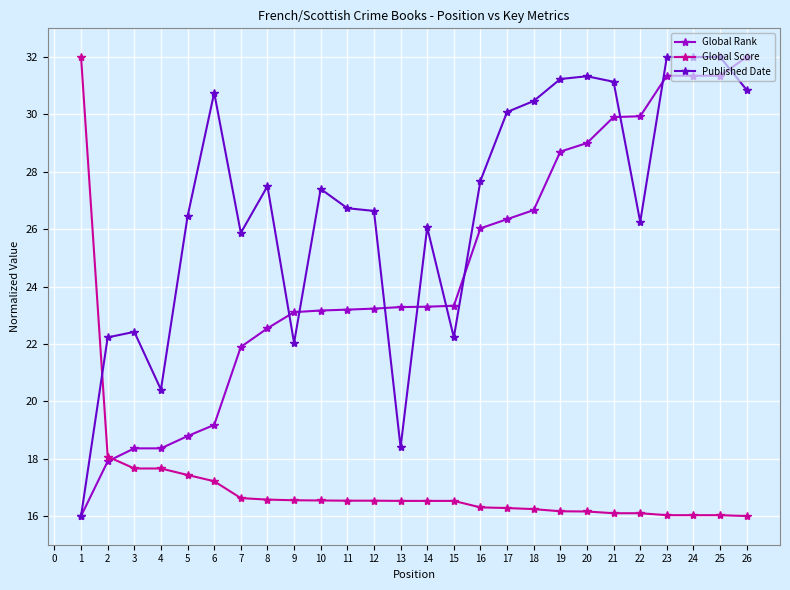

What is the sum of all Global Rank values?

638.3